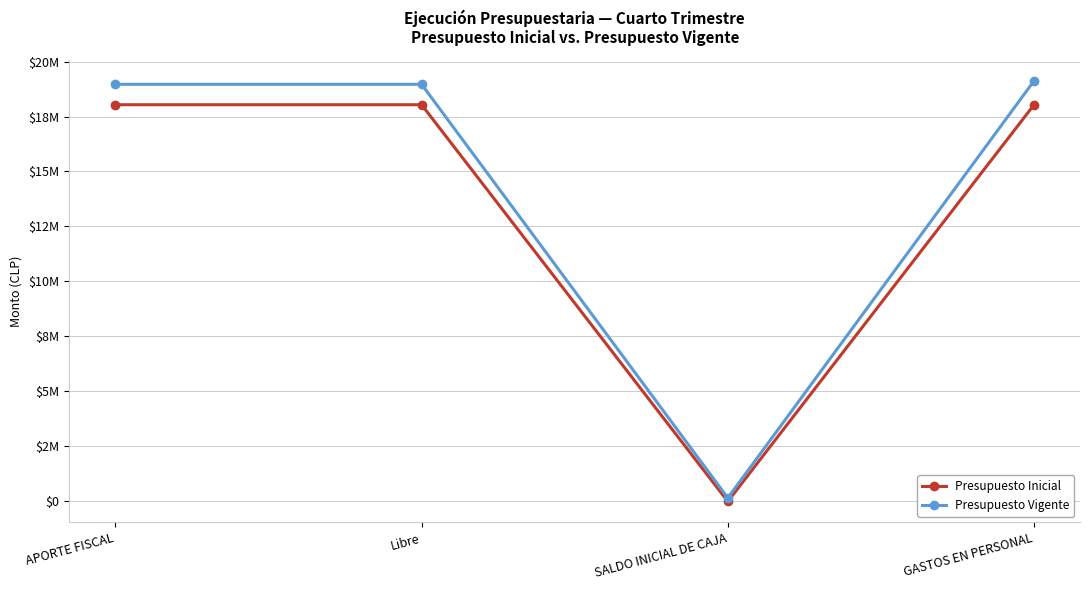

What is the total value across all series at APORTE FISCAL?

36998239